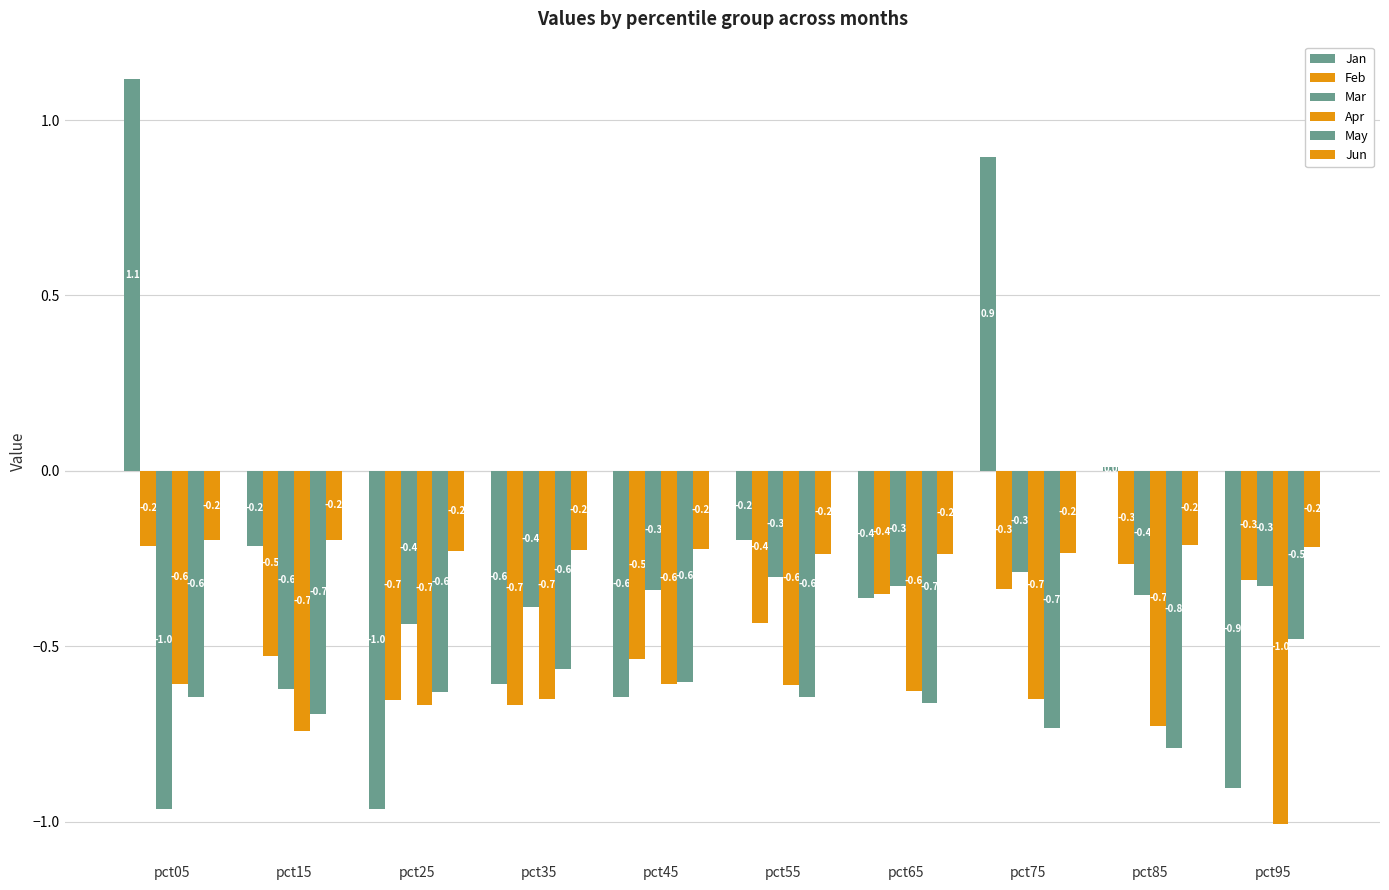

How many positive values does the Jan series have?

3